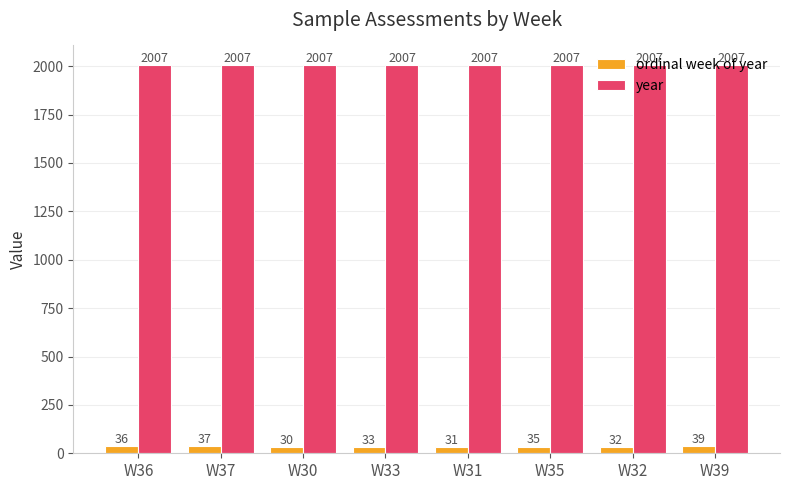

What is the difference between the highest and lowest values at W30?

1977